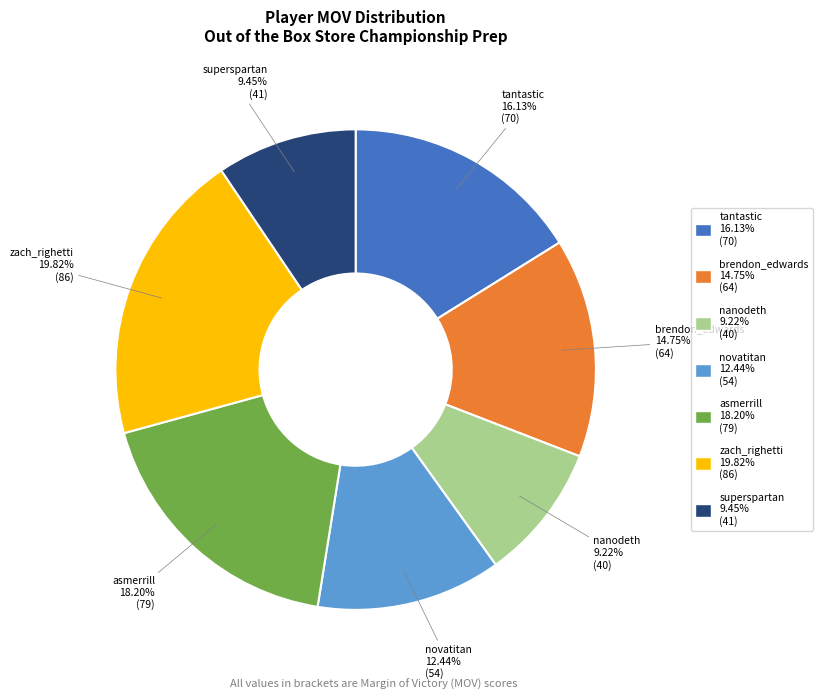

How many slices are in this pie chart?

7